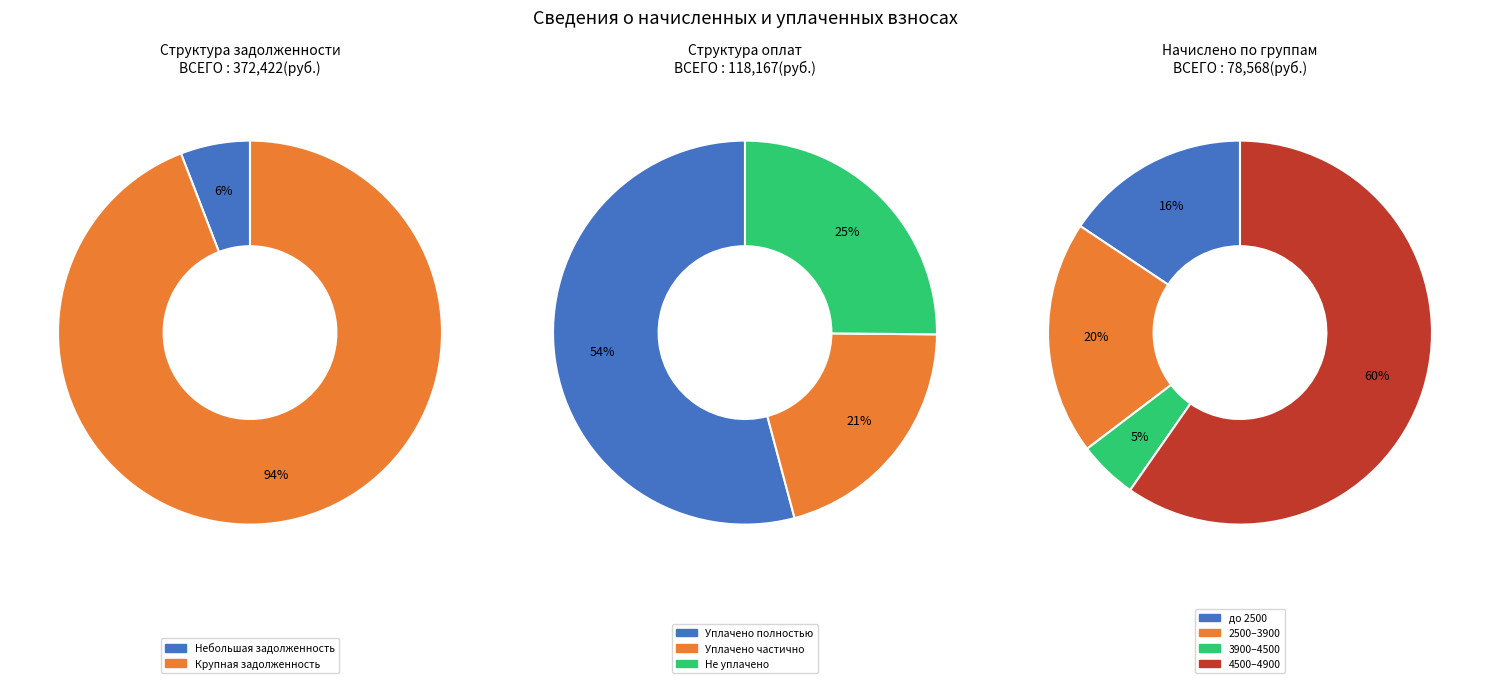

To the nearest percent, what is the difference between the 2 and 7 slice percentages?

3%